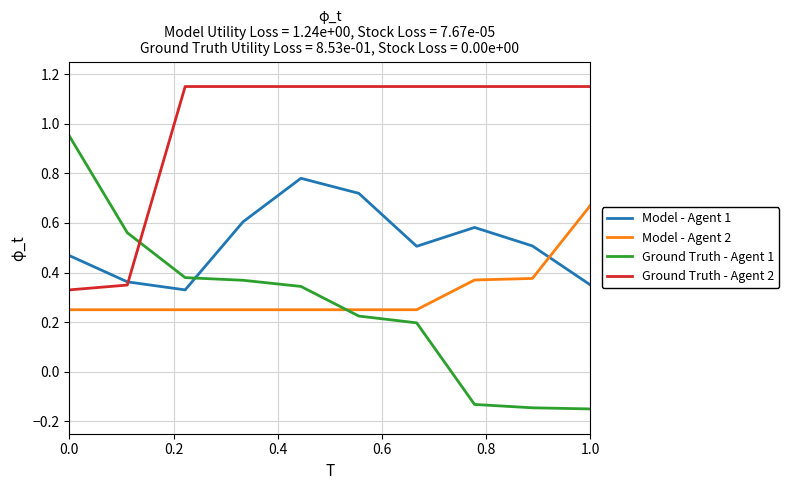

Which series has the largest total across all categories?

Ground Truth - Agent 2